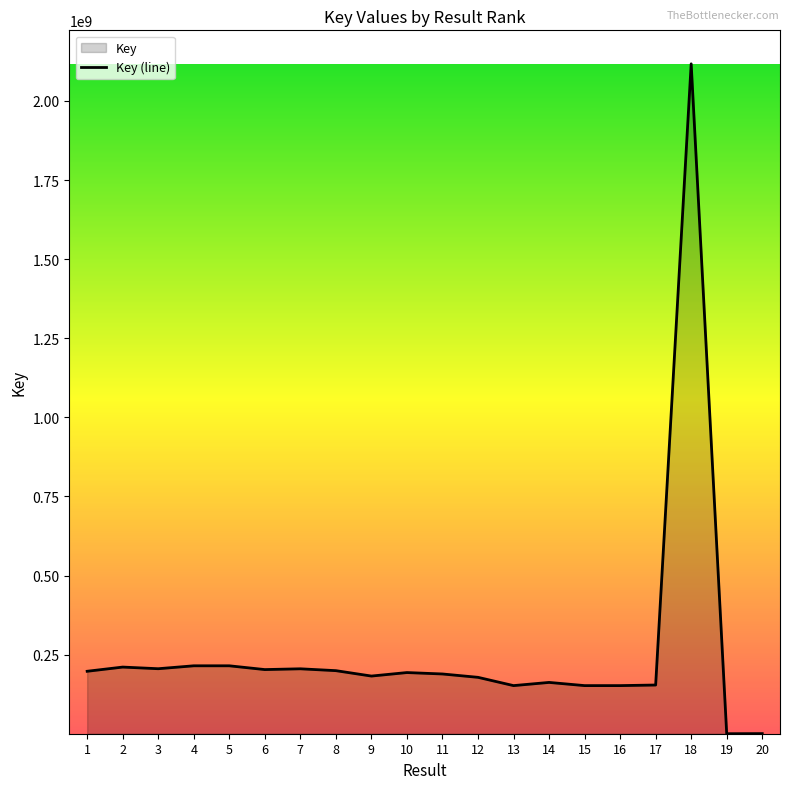

Which category has the lowest value across all series?

19